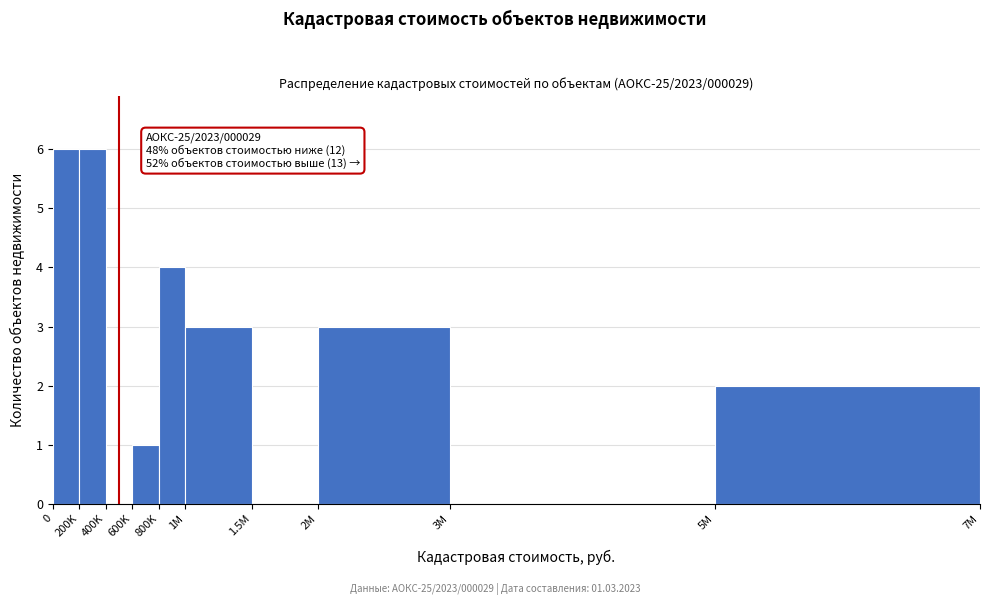

What is the sum of all values?

25